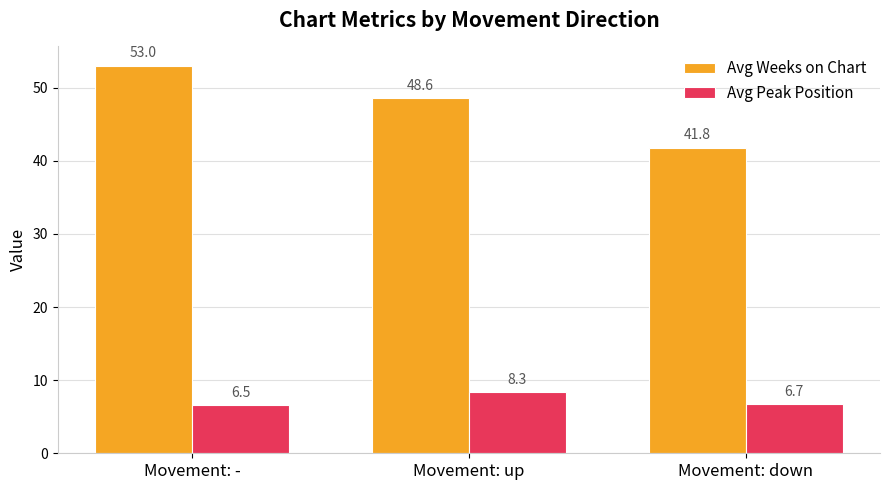

Which series has the largest total across all categories?

Avg Weeks on Chart